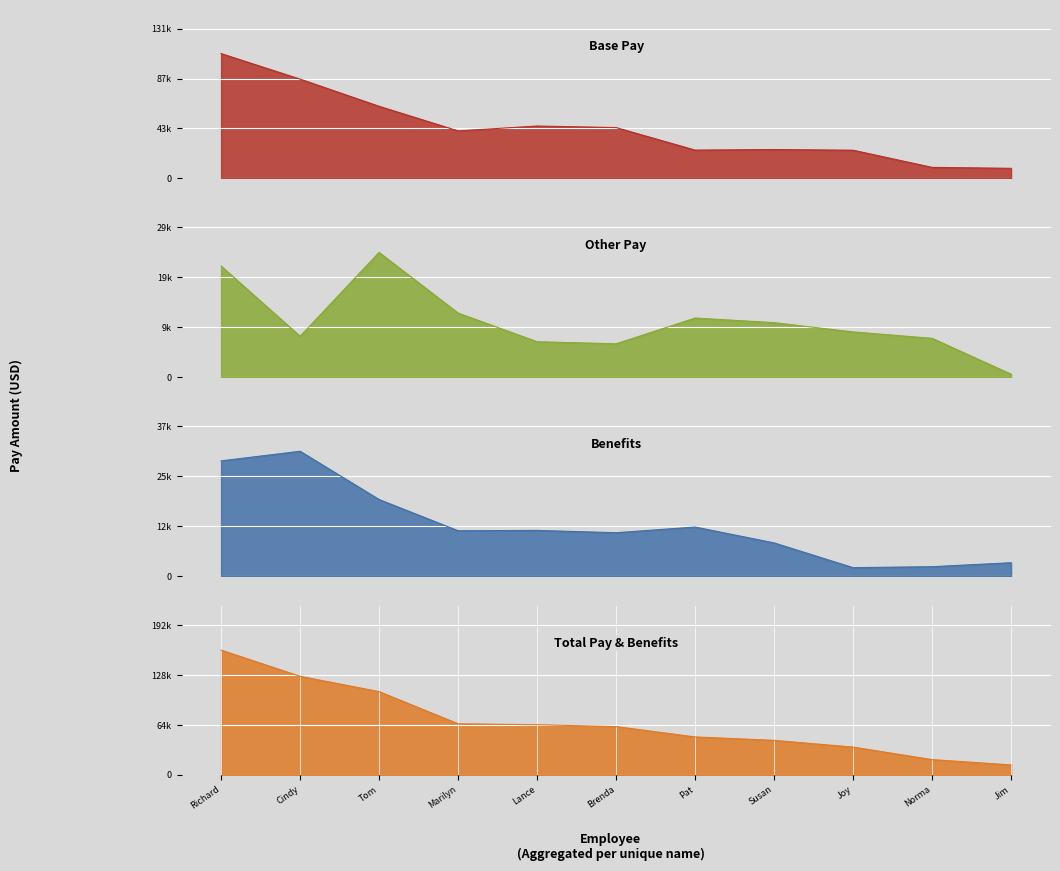

Which series has the largest total across all categories?

Total Pay & Benefits